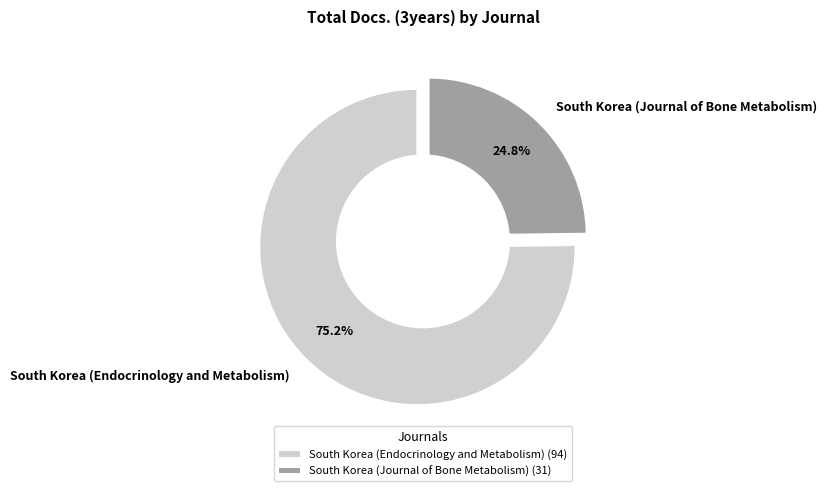

To the nearest percent, what is the difference between the South Korea (Endocrinology and Metabolism) and South Korea (Journal of Bone Metabolism) slice percentages?

50%